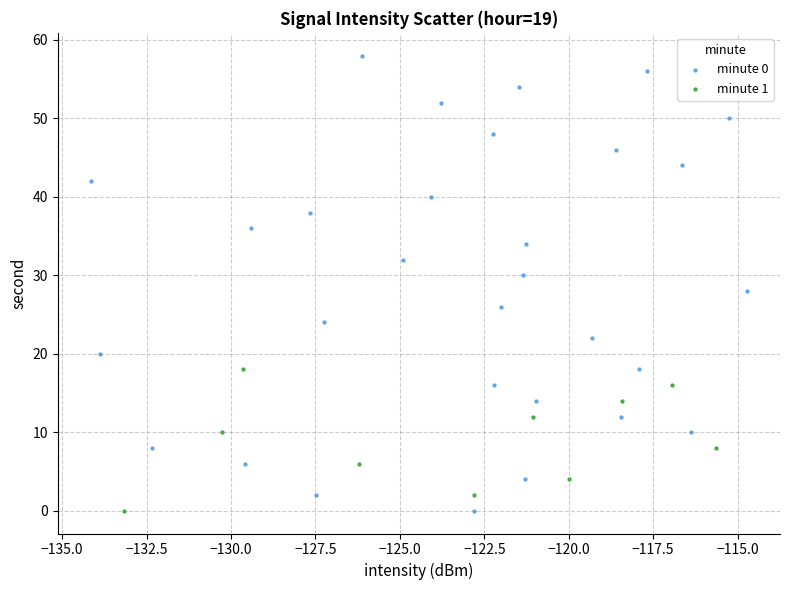

Which series contains the highest Y value?

minute 0